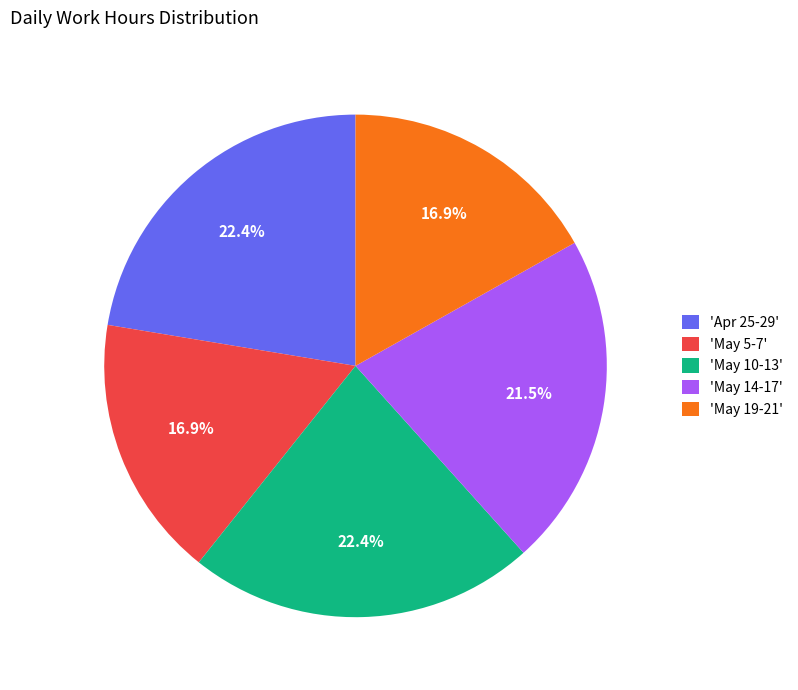

Does 'May 10-13' account for over 50% of the chart?

No